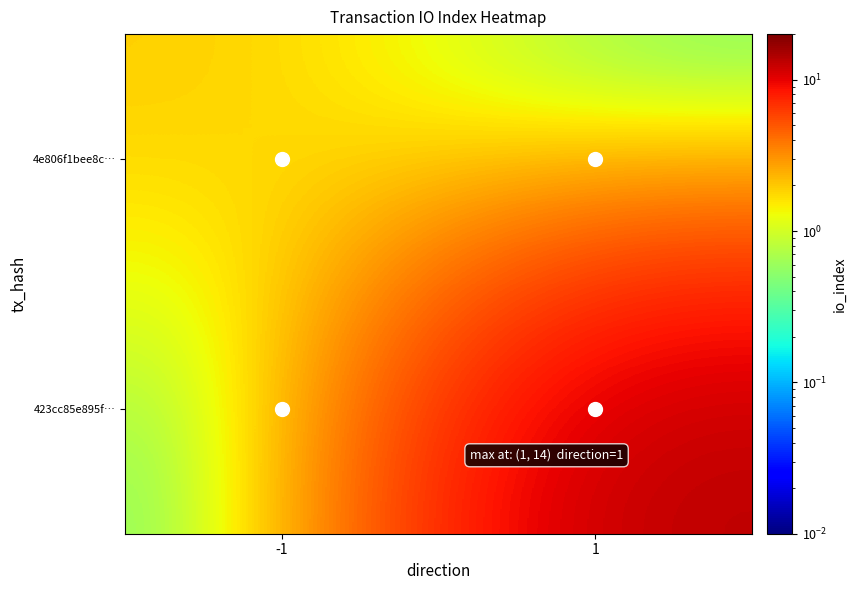

At which category is the sum across all series the highest?

1